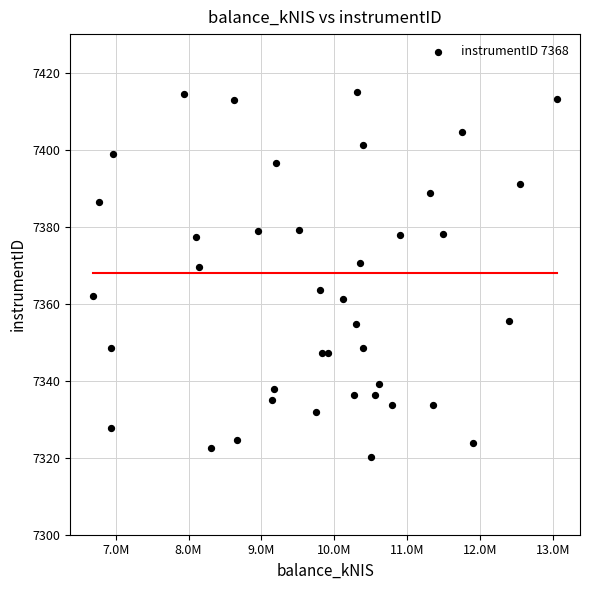

What is the range of X values (max minus min)?

6359100.2